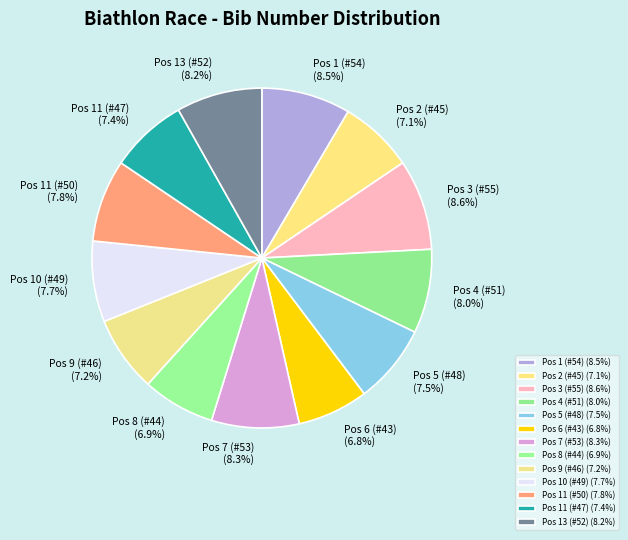

What is the ratio of the value at Pos 9 (#46) to the value at Pos 6 (#43)?

1.1